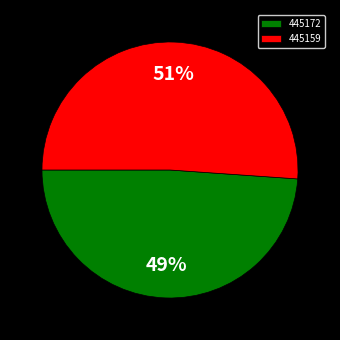

To the nearest percent, what is the difference between the largest and smallest slice percentages?

2%